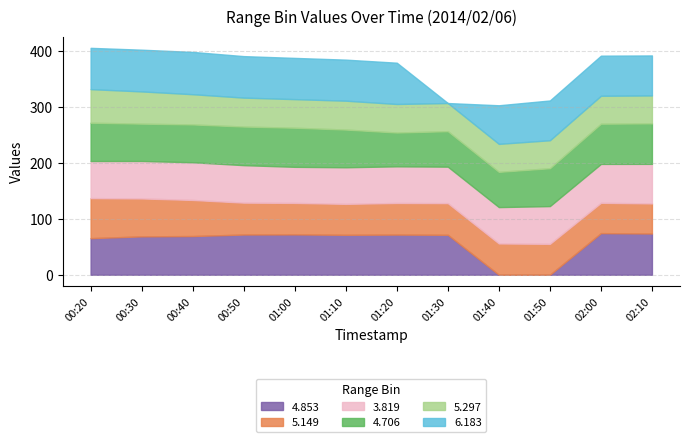

True or false: 6.183 and 5.297 cross at least once.

False